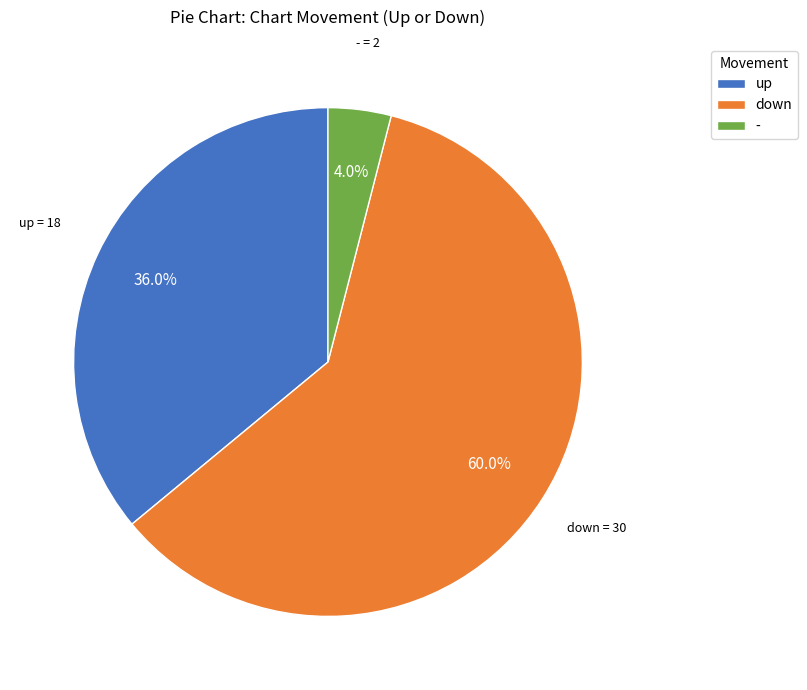

To the nearest percent, what percentage of the pie is up?

36%